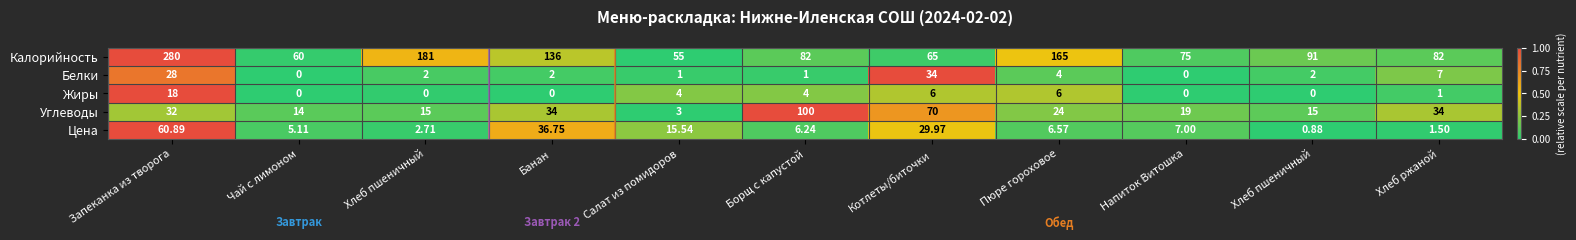

How many distinct data groups are displayed?

5